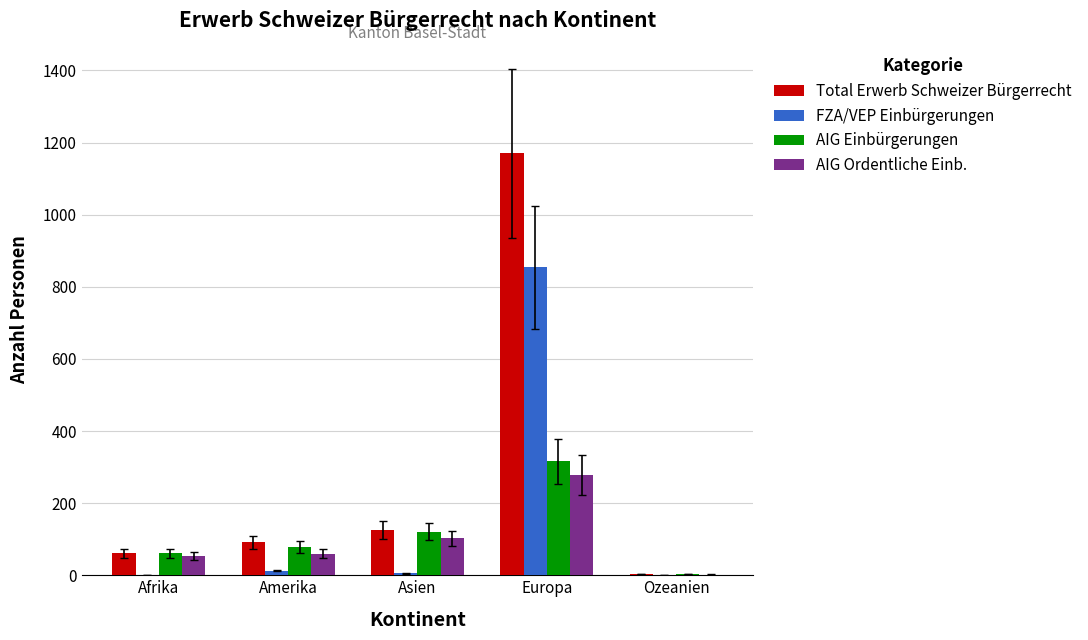

What is the difference between the FZA/VEP Einbürgerungen values at Ozeanien and Asien?

5